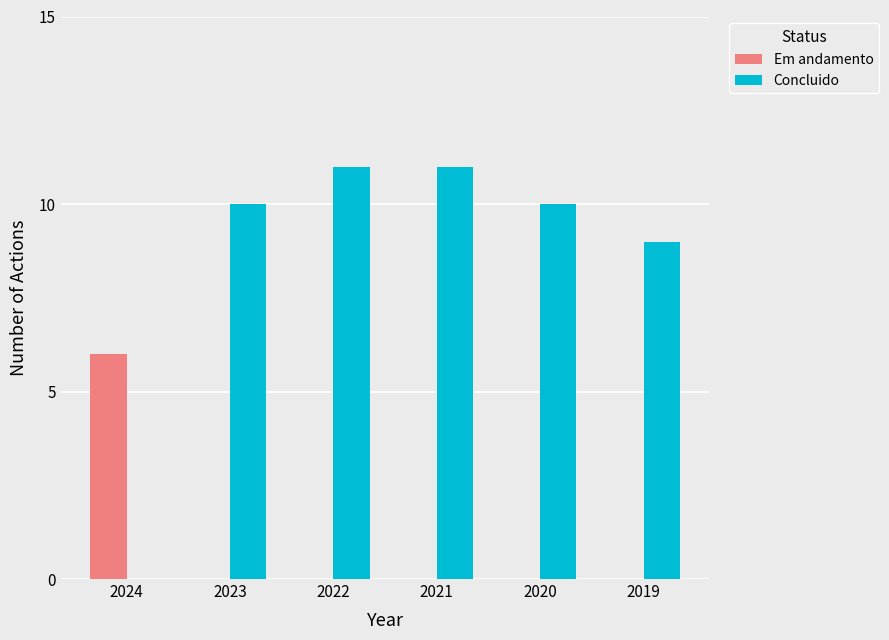

How many groups of bars are there?

6